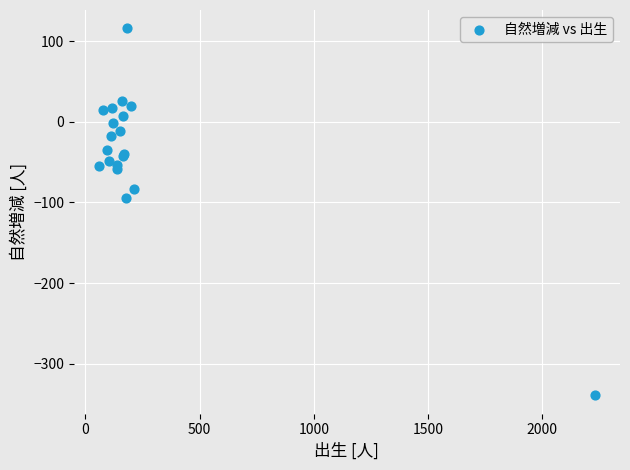

What Y value in the scatter plot is closest to -111?

-95